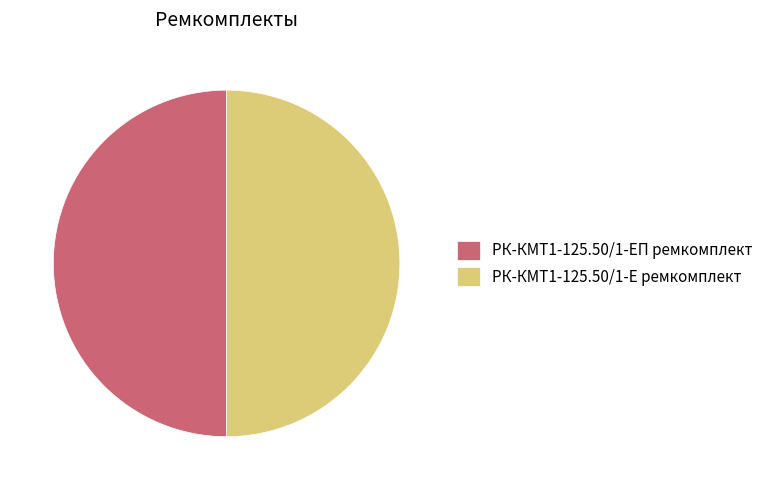

Approximately how many times larger is the value at РК-КМТ1-125.50/1-ЕП ремкомплект compared to РК-КМТ1-125.50/1-Е ремкомплект?

1.0